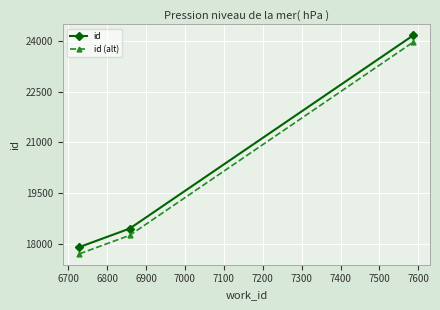

What is the average value of the id (alt) series?

19976